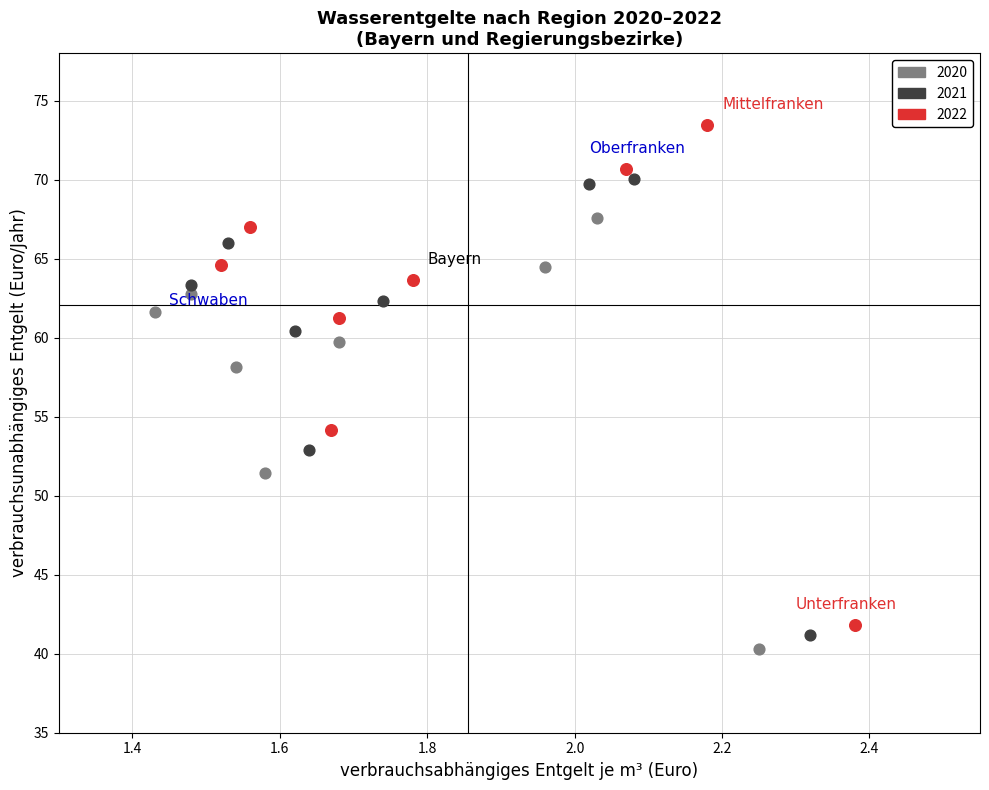

Which series has the largest Y range (max minus min)?

2022